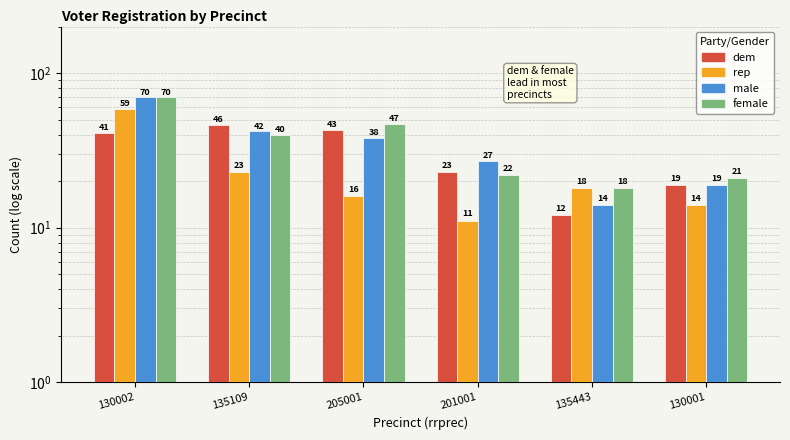

What is the difference between the maximum and minimum values in the dem series?

34